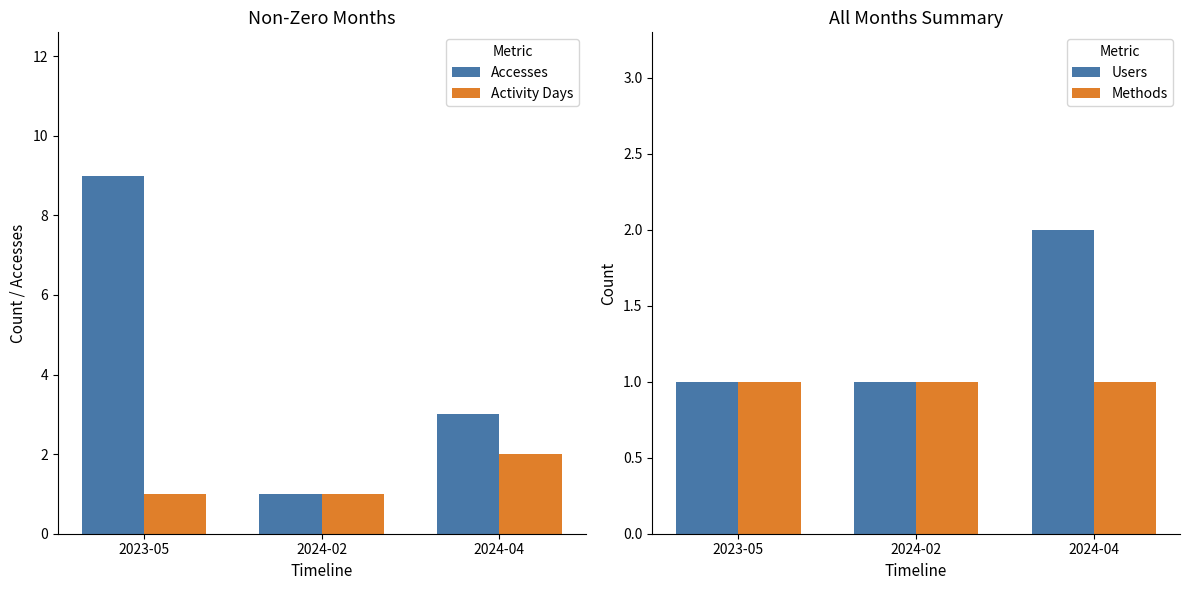

At which category does the chart reach its peak across all series?

2023-05